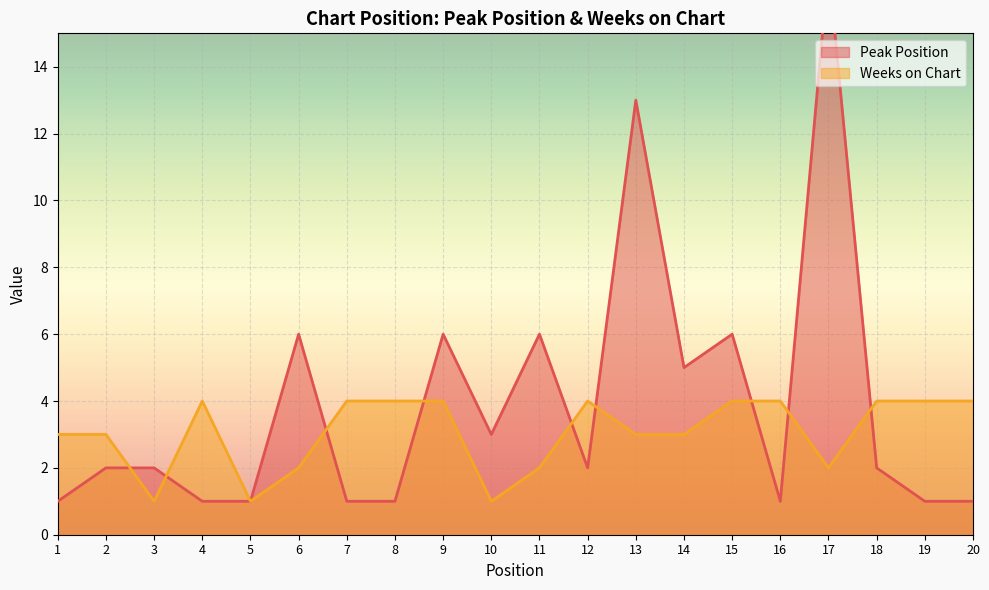

What is the smallest value displayed?

1